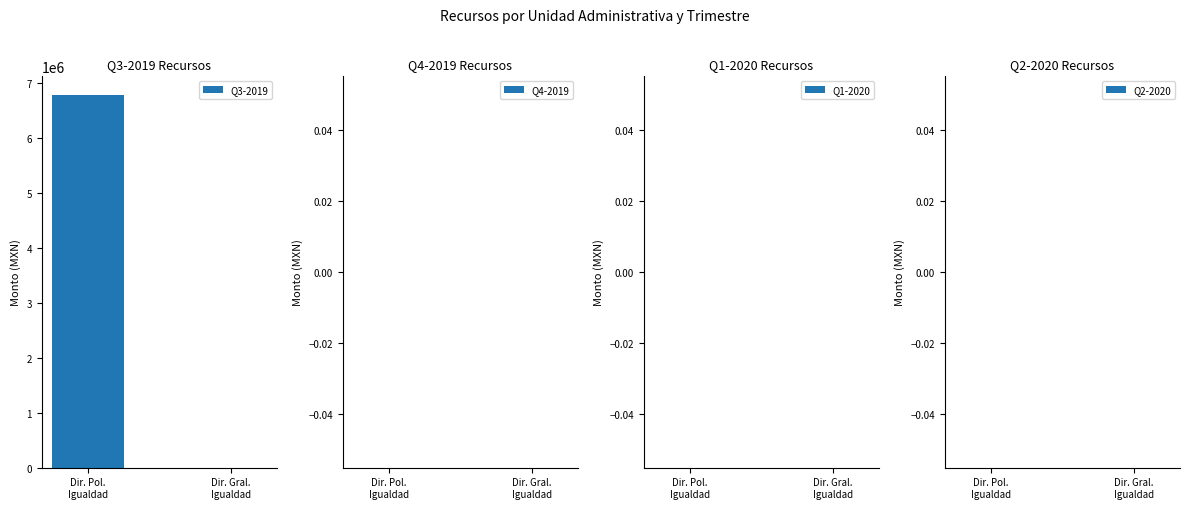

What is the maximum value shown in the chart?

6778625